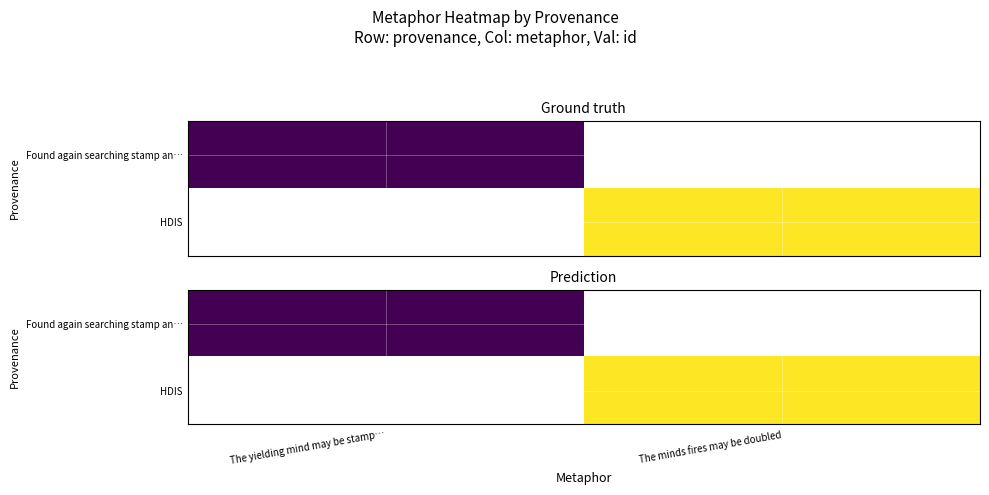

List the labels in order of HDIS value, largest first.

The yielding mind may be stamp…, The minds fires may be doubled